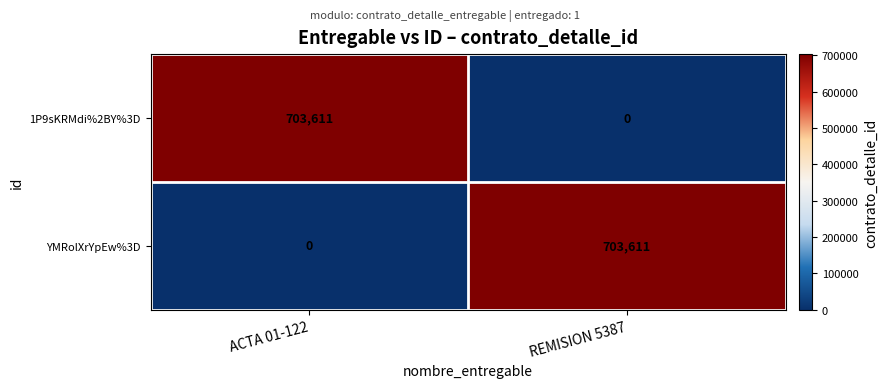

What is the spread (max minus min) of values at ACTA 01-122?

703611